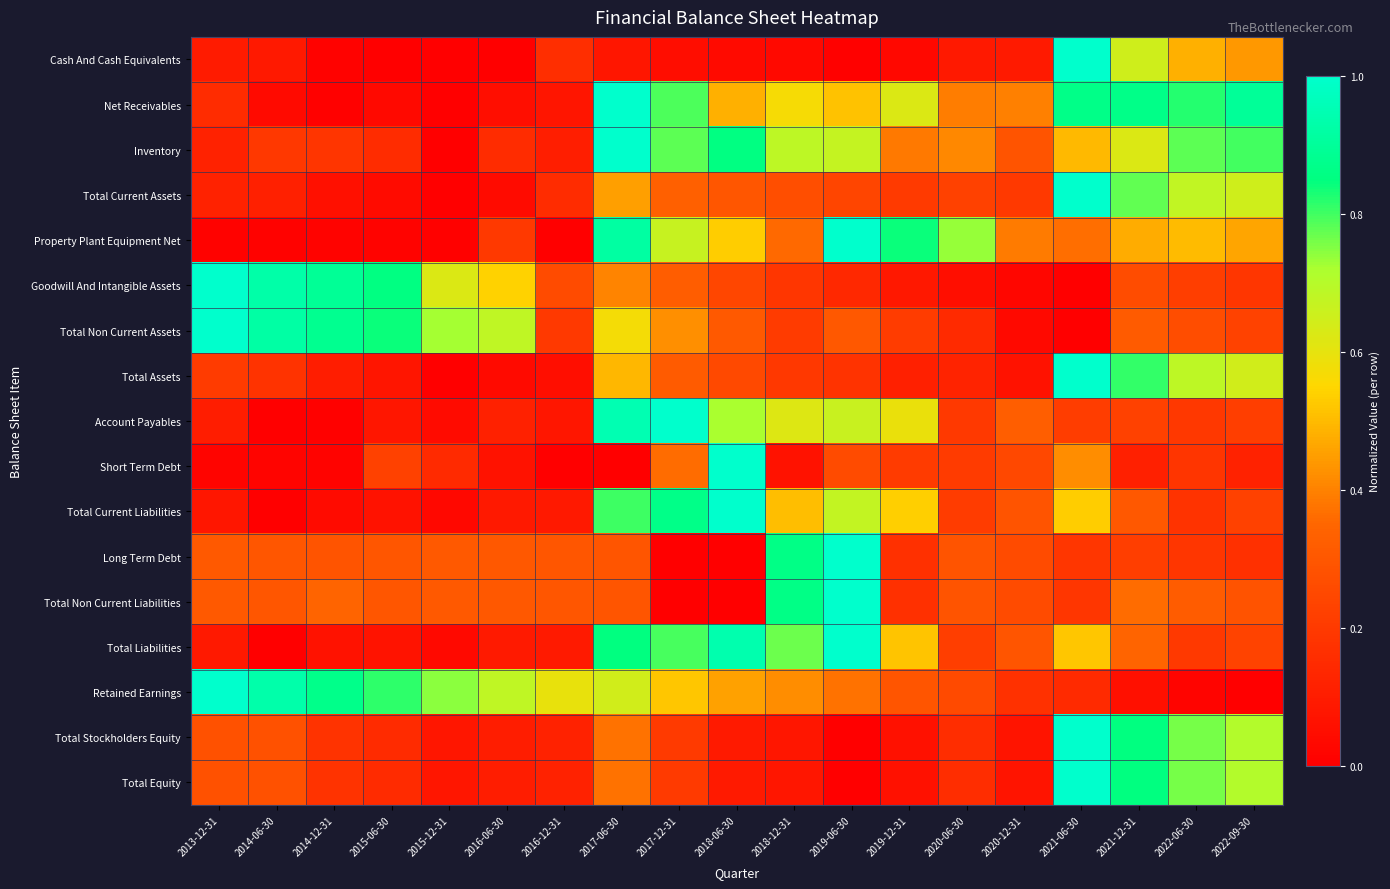

Reading left to right, what are all the values shown in this chart?

Cash And Cash Equivalents: 2013-12-31=0.1	2014-06-30=0.1	2014-12-31=0.0	2015-06-30=0.0	2015-12-31=0.0	2016-06-30=0.0	2016-12-31=0.2	2017-06-30=0.1	2017-12-31=0.0	2018-06-30=0.0	2018-12-31=0.0	2019-06-30=0.0	2019-12-31=0.0	2020-06-30=0.1	2020-12-31=0.1	2021-06-30=1.0	2021-12-31=0.7	2022-06-30=0.5	2022-09-30=0.4
Net Receivables: 2013-12-31=0.2	2014-06-30=0.0	2014-12-31=0.0	2015-06-30=0.0	2015-12-31=0.0	2016-06-30=0.1	2016-12-31=0.1	2017-06-30=1.0	2017-12-31=0.8	2018-06-30=0.5	2018-12-31=0.6	2019-06-30=0.5	2019-12-31=0.6	2020-06-30=0.4	2020-12-31=0.4	2021-06-30=0.9	2021-12-31=0.9	2022-06-30=0.8	2022-09-30=0.9
Inventory: 2013-12-31=0.1	2014-06-30=0.2	2014-12-31=0.2	2015-06-30=0.2	2015-12-31=0.0	2016-06-30=0.2	2016-12-31=0.1	2017-06-30=1.0	2017-12-31=0.8	2018-06-30=0.9	2018-12-31=0.7	2019-06-30=0.7	2019-12-31=0.4	2020-06-30=0.4	2020-12-31=0.3	2021-06-30=0.5	2021-12-31=0.6	2022-06-30=0.8	2022-09-30=0.8
Total Current Assets: 2013-12-31=0.1	2014-06-30=0.1	2014-12-31=0.1	2015-06-30=0.0	2015-12-31=0.0	2016-06-30=0.0	2016-12-31=0.2	2017-06-30=0.5	2017-12-31=0.3	2018-06-30=0.3	2018-12-31=0.3	2019-06-30=0.2	2019-12-31=0.2	2020-06-30=0.2	2020-12-31=0.2	2021-06-30=1.0	2021-12-31=0.8	2022-06-30=0.7	2022-09-30=0.7
Property Plant Equipment Net: 2013-12-31=0.0	2014-06-30=0.0	2014-12-31=0.0	2015-06-30=0.0	2015-12-31=0.0	2016-06-30=0.2	2016-12-31=0.0	2017-06-30=0.9	2017-12-31=0.7	2018-06-30=0.5	2018-12-31=0.4	2019-06-30=1.0	2019-12-31=0.8	2020-06-30=0.7	2020-12-31=0.4	2021-06-30=0.4	2021-12-31=0.5	2022-06-30=0.5	2022-09-30=0.5
Goodwill And Intangible Assets: 2013-12-31=1.0	2014-06-30=0.9	2014-12-31=0.9	2015-06-30=0.9	2015-12-31=0.6	2016-06-30=0.5	2016-12-31=0.3	2017-06-30=0.4	2017-12-31=0.3	2018-06-30=0.2	2018-12-31=0.2	2019-06-30=0.1	2019-12-31=0.1	2020-06-30=0.1	2020-12-31=0.0	2021-06-30=0.0	2021-12-31=0.3	2022-06-30=0.2	2022-09-30=0.2
Total Non Current Assets: 2013-12-31=1.0	2014-06-30=0.9	2014-12-31=0.9	2015-06-30=0.8	2015-12-31=0.7	2016-06-30=0.7	2016-12-31=0.2	2017-06-30=0.6	2017-12-31=0.4	2018-06-30=0.3	2018-12-31=0.2	2019-06-30=0.3	2019-12-31=0.2	2020-06-30=0.1	2020-12-31=0.0	2021-06-30=0.0	2021-12-31=0.3	2022-06-30=0.3	2022-09-30=0.2
Total Assets: 2013-12-31=0.2	2014-06-30=0.2	2014-12-31=0.1	2015-06-30=0.1	2015-12-31=0.0	2016-06-30=0.0	2016-12-31=0.1	2017-06-30=0.5	2017-12-31=0.3	2018-06-30=0.3	2018-12-31=0.2	2019-06-30=0.2	2019-12-31=0.1	2020-06-30=0.1	2020-12-31=0.1	2021-06-30=1.0	2021-12-31=0.8	2022-06-30=0.7	2022-09-30=0.6
Account Payables: 2013-12-31=0.1	2014-06-30=0.0	2014-12-31=0.0	2015-06-30=0.1	2015-12-31=0.0	2016-06-30=0.1	2016-12-31=0.1	2017-06-30=0.9	2017-12-31=1.0	2018-06-30=0.7	2018-12-31=0.6	2019-06-30=0.7	2019-12-31=0.6	2020-06-30=0.2	2020-12-31=0.3	2021-06-30=0.2	2021-12-31=0.2	2022-06-30=0.2	2022-09-30=0.2
Short Term Debt: 2013-12-31=0.0	2014-06-30=0.0	2014-12-31=0.0	2015-06-30=0.2	2015-12-31=0.1	2016-06-30=0.1	2016-12-31=0.0	2017-06-30=0.0	2017-12-31=0.4	2018-06-30=1.0	2018-12-31=0.1	2019-06-30=0.3	2019-12-31=0.2	2020-06-30=0.2	2020-12-31=0.2	2021-06-30=0.4	2021-12-31=0.1	2022-06-30=0.2	2022-09-30=0.1
Total Current Liabilities: 2013-12-31=0.1	2014-06-30=0.0	2014-12-31=0.0	2015-06-30=0.1	2015-12-31=0.0	2016-06-30=0.1	2016-12-31=0.1	2017-06-30=0.8	2017-12-31=0.9	2018-06-30=1.0	2018-12-31=0.5	2019-06-30=0.7	2019-12-31=0.5	2020-06-30=0.2	2020-12-31=0.3	2021-06-30=0.5	2021-12-31=0.3	2022-06-30=0.2	2022-09-30=0.2
Long Term Debt: 2013-12-31=0.3	2014-06-30=0.3	2014-12-31=0.3	2015-06-30=0.3	2015-12-31=0.3	2016-06-30=0.3	2016-12-31=0.3	2017-06-30=0.3	2017-12-31=0.0	2018-06-30=0.0	2018-12-31=0.9	2019-06-30=1.0	2019-12-31=0.2	2020-06-30=0.3	2020-12-31=0.3	2021-06-30=0.2	2021-12-31=0.2	2022-06-30=0.2	2022-09-30=0.2
Total Non Current Liabilities: 2013-12-31=0.3	2014-06-30=0.3	2014-12-31=0.3	2015-06-30=0.3	2015-12-31=0.3	2016-06-30=0.3	2016-12-31=0.3	2017-06-30=0.3	2017-12-31=0.0	2018-06-30=0.0	2018-12-31=0.9	2019-06-30=1.0	2019-12-31=0.2	2020-06-30=0.3	2020-12-31=0.3	2021-06-30=0.2	2021-12-31=0.4	2022-06-30=0.3	2022-09-30=0.3
Total Liabilities: 2013-12-31=0.1	2014-06-30=0.0	2014-12-31=0.1	2015-06-30=0.1	2015-12-31=0.0	2016-06-30=0.1	2016-12-31=0.1	2017-06-30=0.9	2017-12-31=0.8	2018-06-30=0.9	2018-12-31=0.8	2019-06-30=1.0	2019-12-31=0.5	2020-06-30=0.2	2020-12-31=0.3	2021-06-30=0.5	2021-12-31=0.3	2022-06-30=0.2	2022-09-30=0.2
Retained Earnings: 2013-12-31=1.0	2014-06-30=0.9	2014-12-31=0.9	2015-06-30=0.8	2015-12-31=0.7	2016-06-30=0.7	2016-12-31=0.6	2017-06-30=0.6	2017-12-31=0.5	2018-06-30=0.5	2018-12-31=0.4	2019-06-30=0.4	2019-12-31=0.3	2020-06-30=0.3	2020-12-31=0.2	2021-06-30=0.1	2021-12-31=0.1	2022-06-30=0.0	2022-09-30=0.0
Total Stockholders Equity: 2013-12-31=0.3	2014-06-30=0.3	2014-12-31=0.2	2015-06-30=0.2	2015-12-31=0.1	2016-06-30=0.1	2016-12-31=0.1	2017-06-30=0.4	2017-12-31=0.2	2018-06-30=0.1	2018-12-31=0.1	2019-06-30=0.0	2019-12-31=0.1	2020-06-30=0.2	2020-12-31=0.1	2021-06-30=1.0	2021-12-31=0.8	2022-06-30=0.8	2022-09-30=0.7
Total Equity: 2013-12-31=0.3	2014-06-30=0.3	2014-12-31=0.2	2015-06-30=0.2	2015-12-31=0.1	2016-06-30=0.1	2016-12-31=0.1	2017-06-30=0.4	2017-12-31=0.2	2018-06-30=0.1	2018-12-31=0.1	2019-06-30=0.0	2019-12-31=0.1	2020-06-30=0.2	2020-12-31=0.1	2021-06-30=1.0	2021-12-31=0.8	2022-06-30=0.8	2022-09-30=0.7